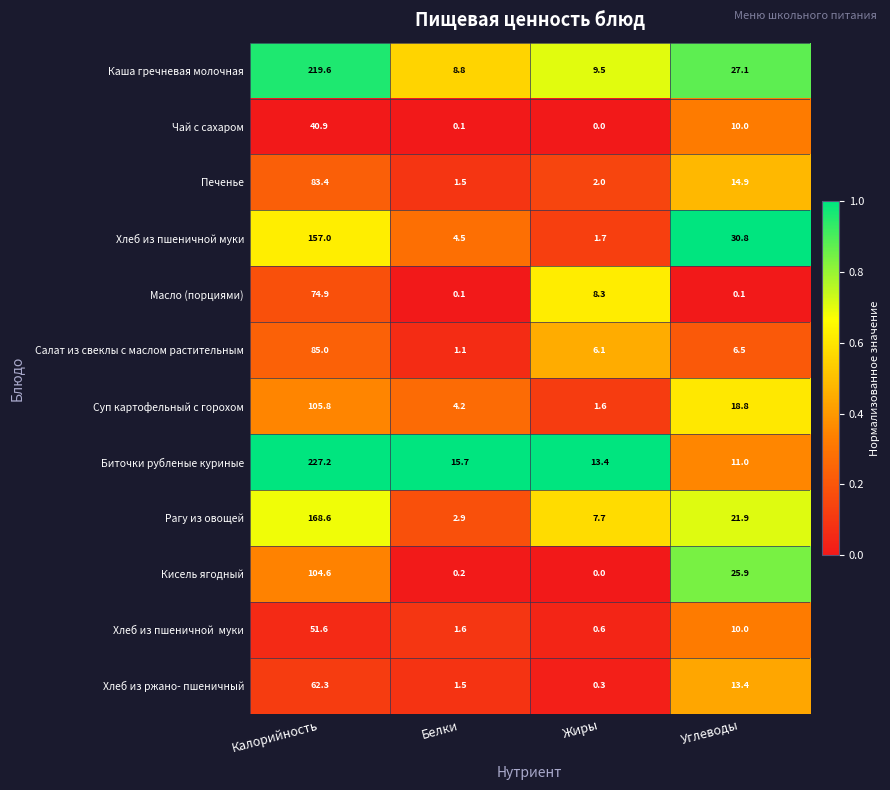

Read the Каша гречневая молочная value at Углеводы.

27.1